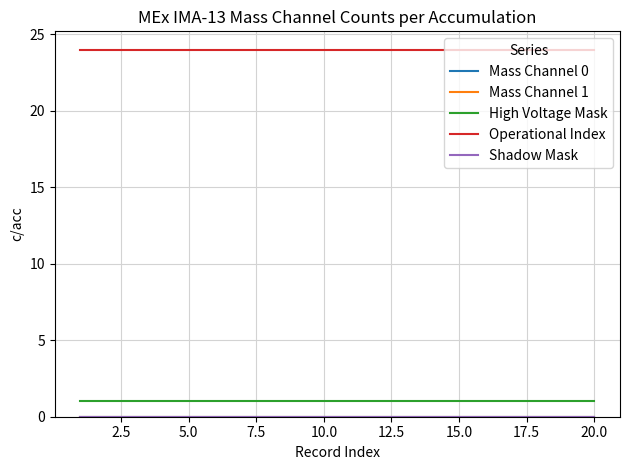

Is this an area chart (filled region under the line)?

No